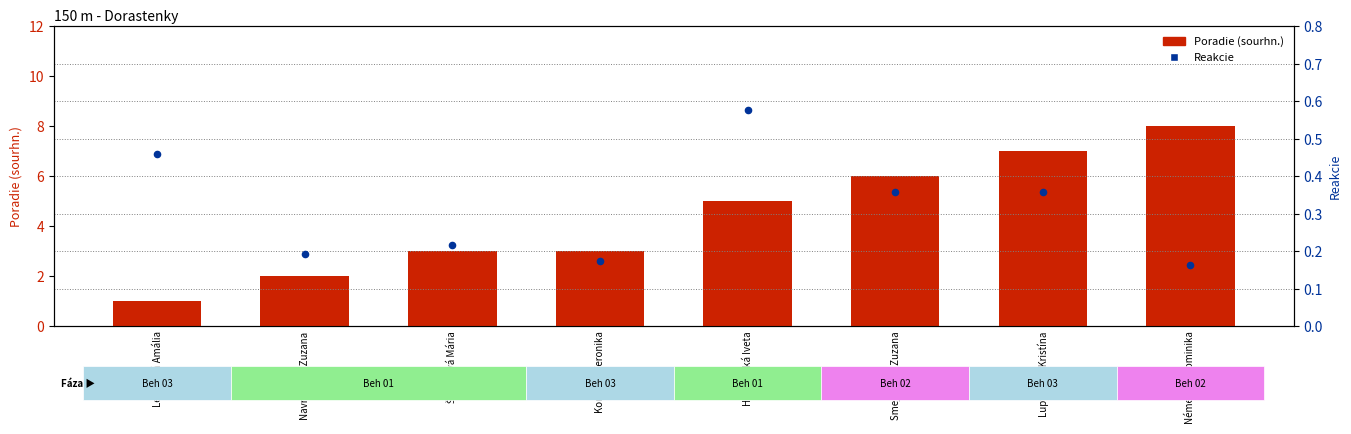

Which series reaches the maximum Y coordinate?

Poradie (sourhn.)